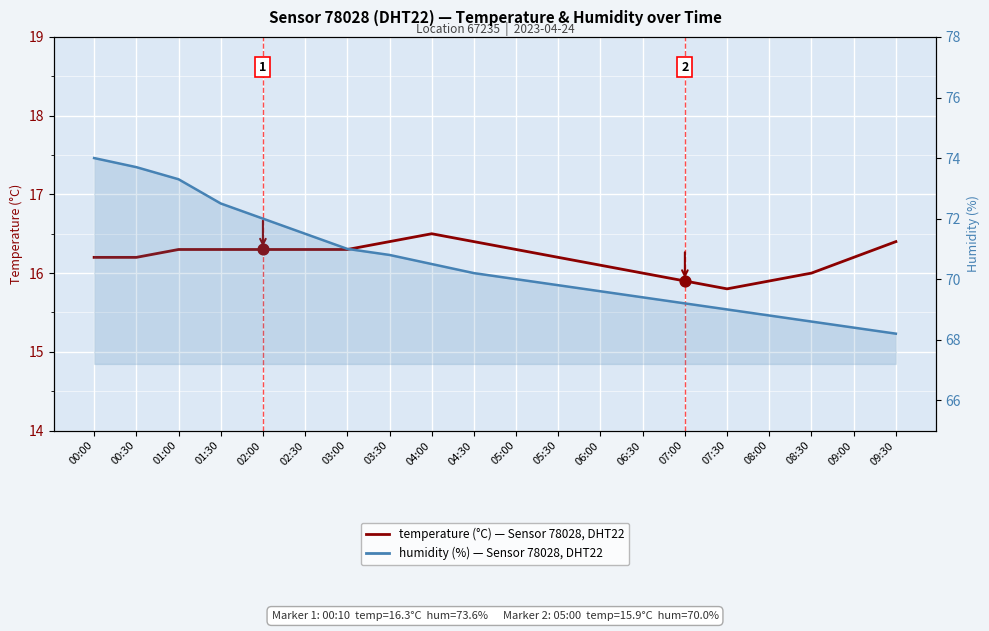

What is the total value across all series at 08:30?

84.6